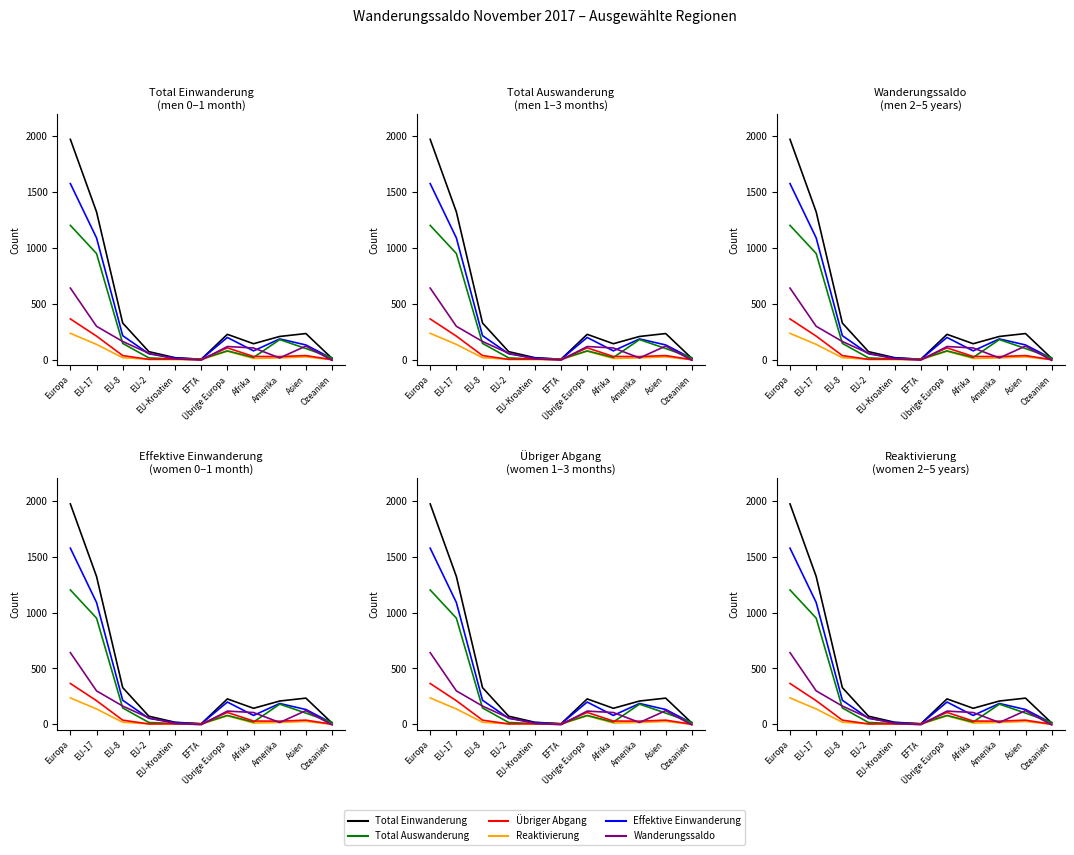

What are all the series names shown in the legend?

Total Einwanderung, Effektive Einwanderung, Reaktivierung, Total Auswanderung, Übriger Abgang, Wanderungssaldo